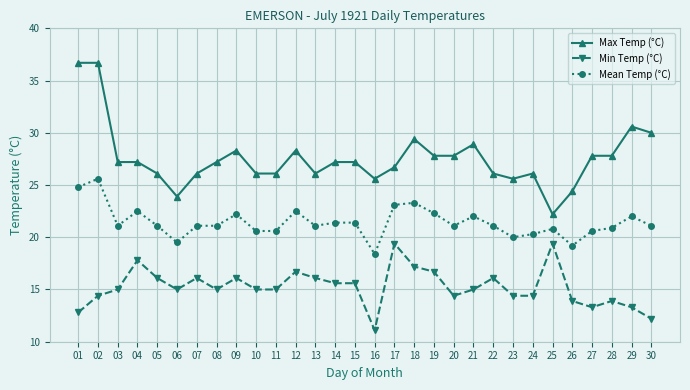

Does the chart display data point markers on the line(s)?

Yes